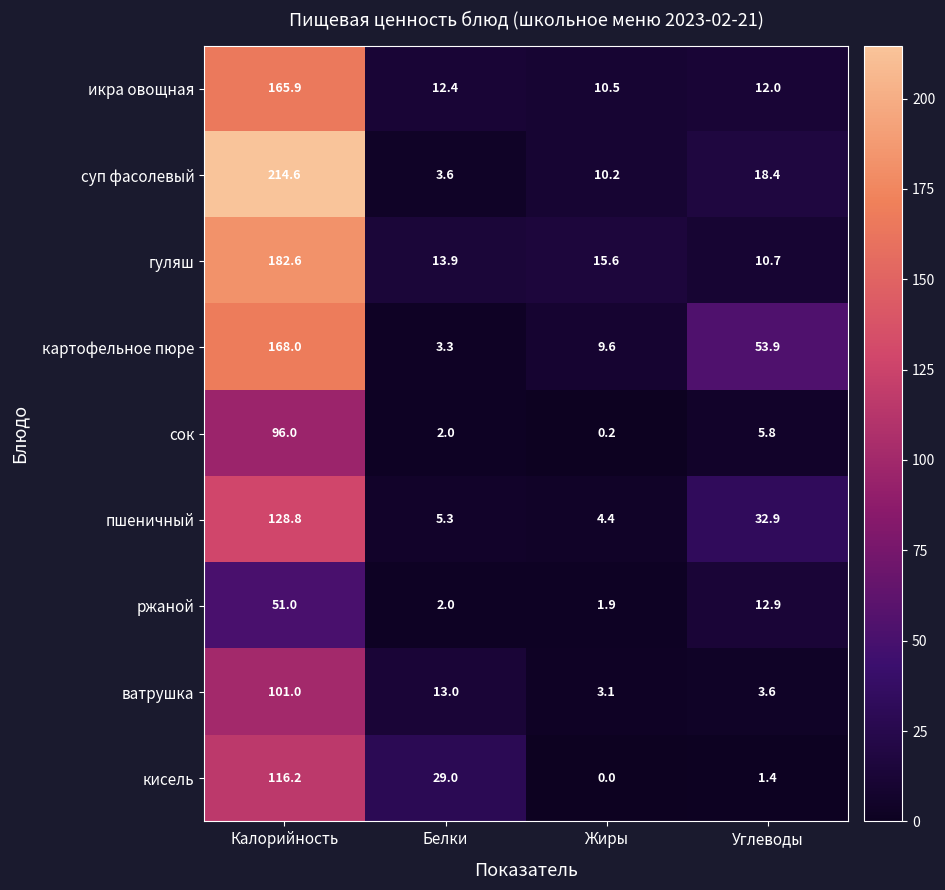

The кисель series shows 44.0 at Белки. True or false?

False